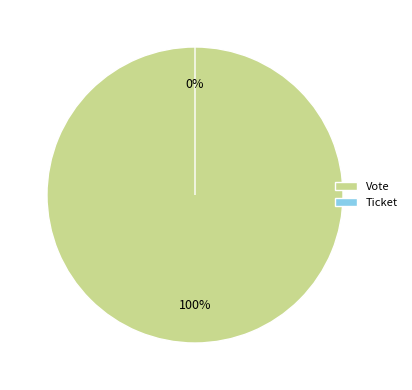

Count the number of slices in the pie.

2